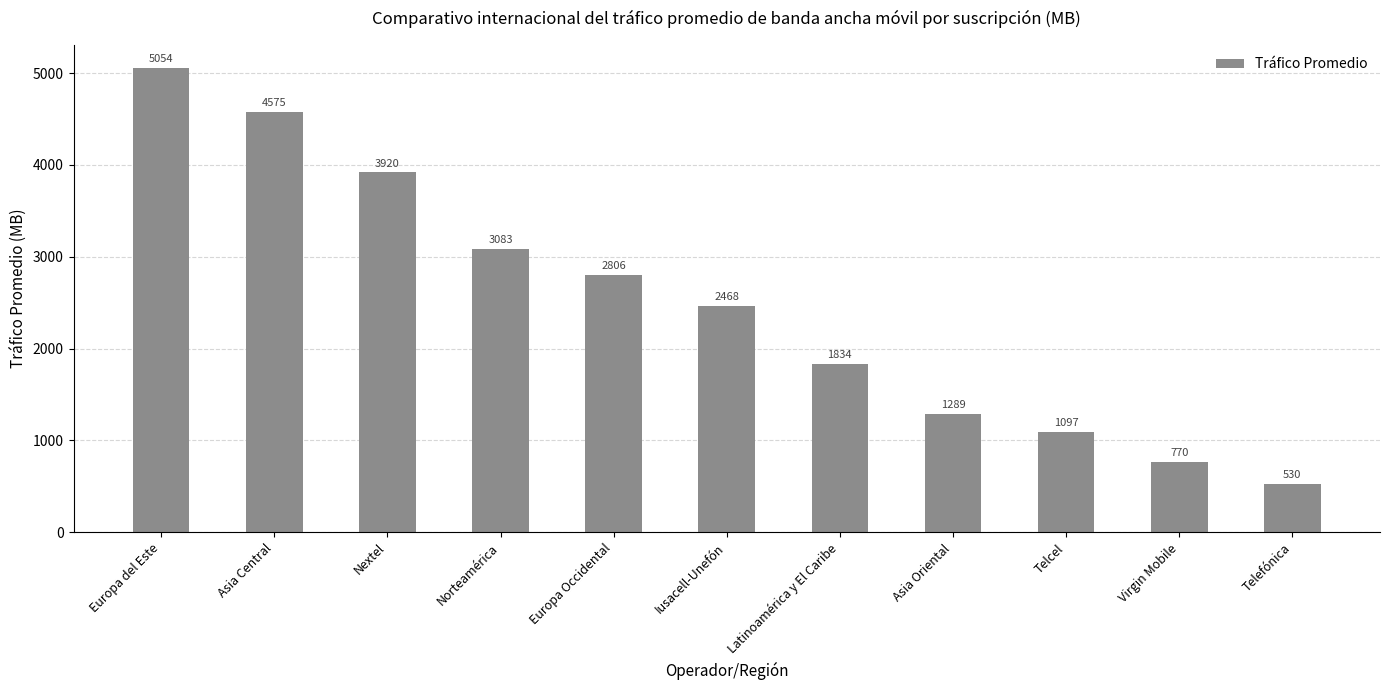

True or false: the data shows 5054 at Europa del Este.

True